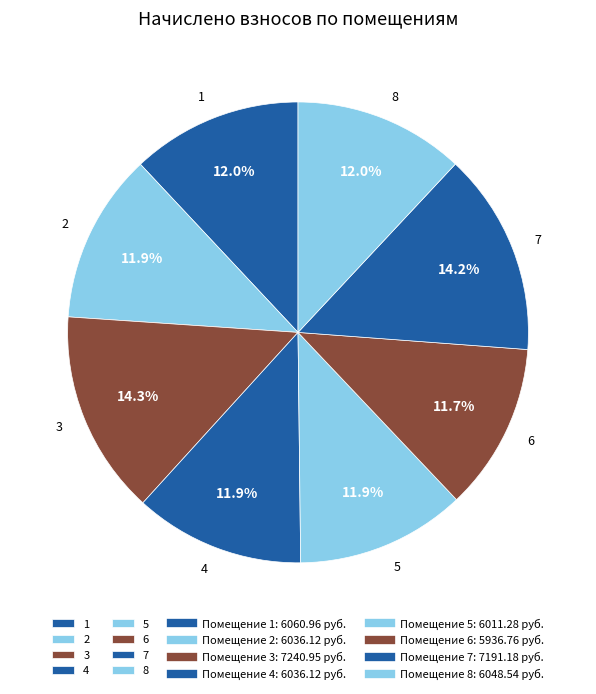

How much of the chart is everything except 4?

88.1%